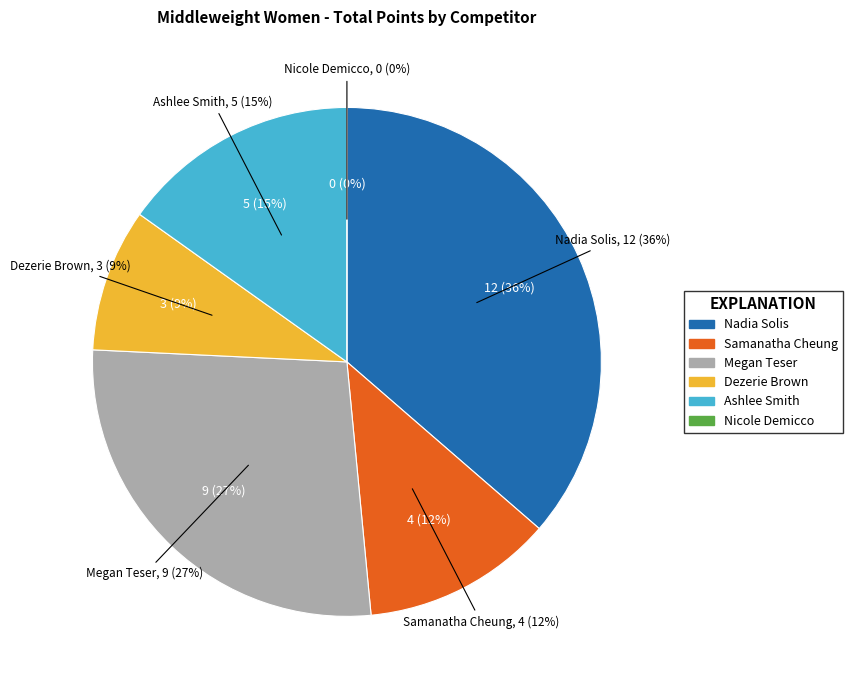

What portion of the pie excludes Nicole Demicco?

100.0%